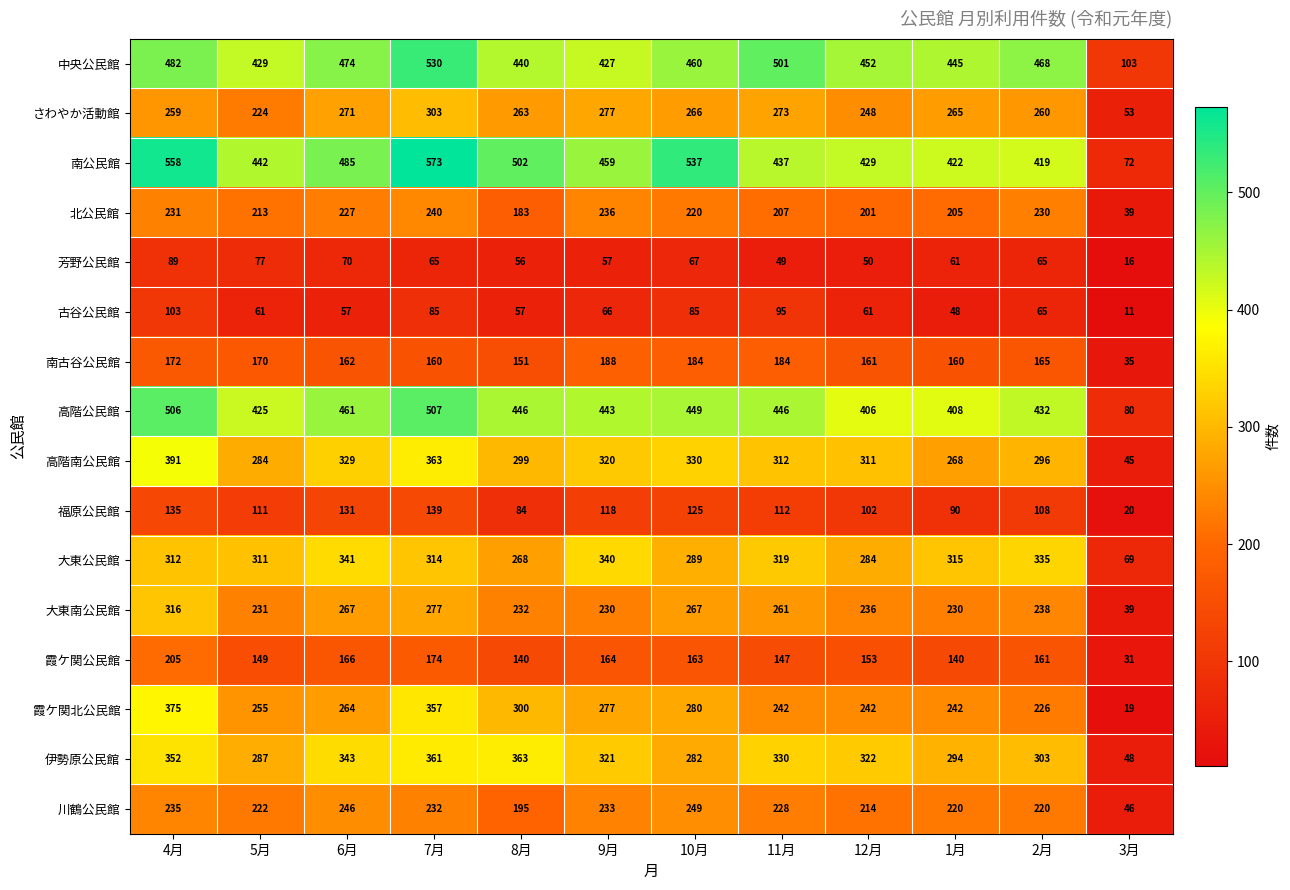

Between 5月 and 7月, which series saw the biggest shift?

南公民館